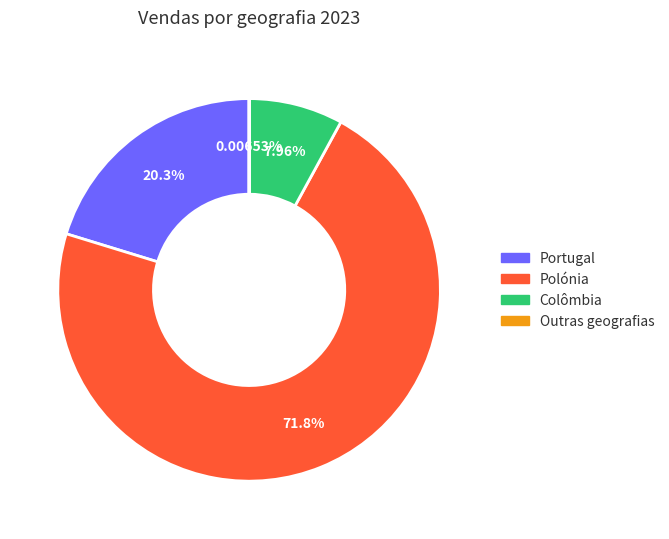

To the nearest percent, what is the difference between the Portugal and Colômbia slice percentages?

12%